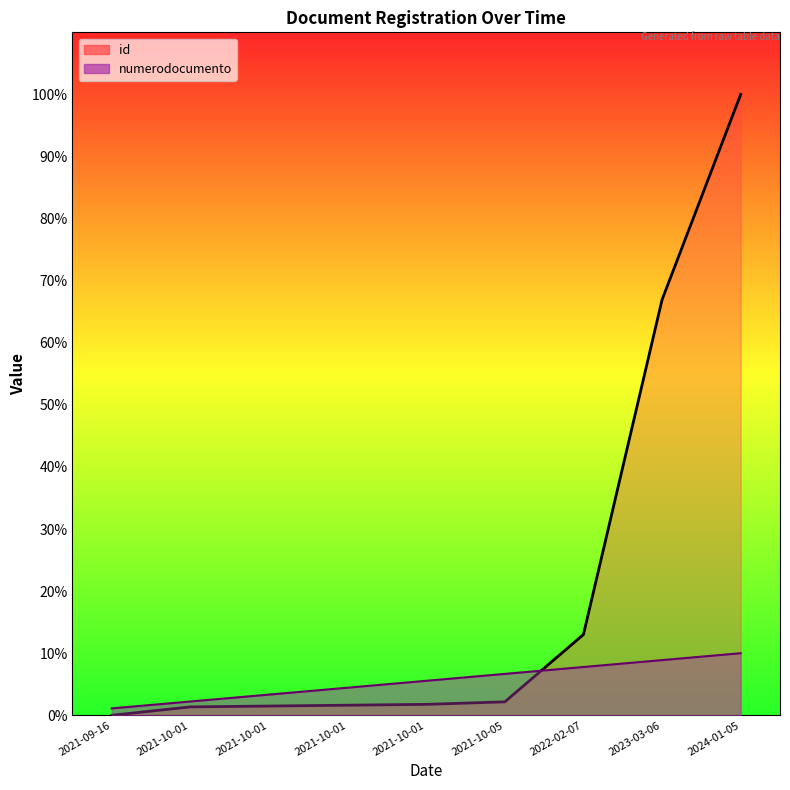

What is the maximum value for numerodocumento?

10.0